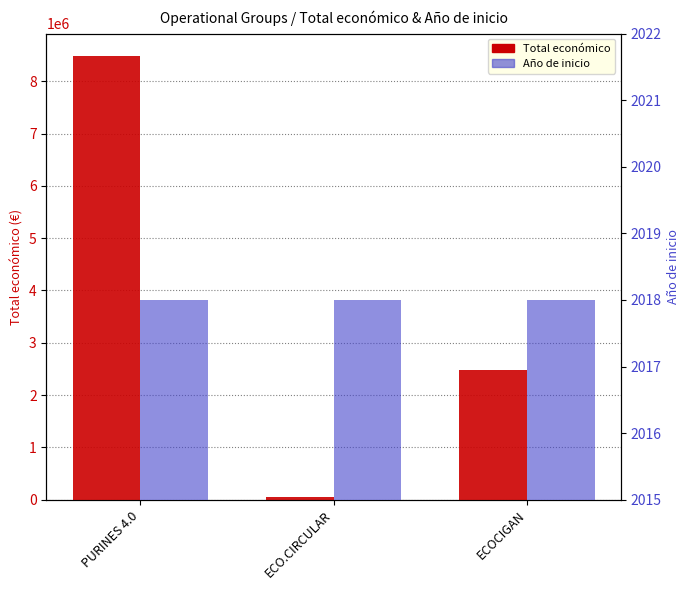

Which has a higher value, ECO.CIRCULAR or PURINES 4.0?

PURINES 4.0